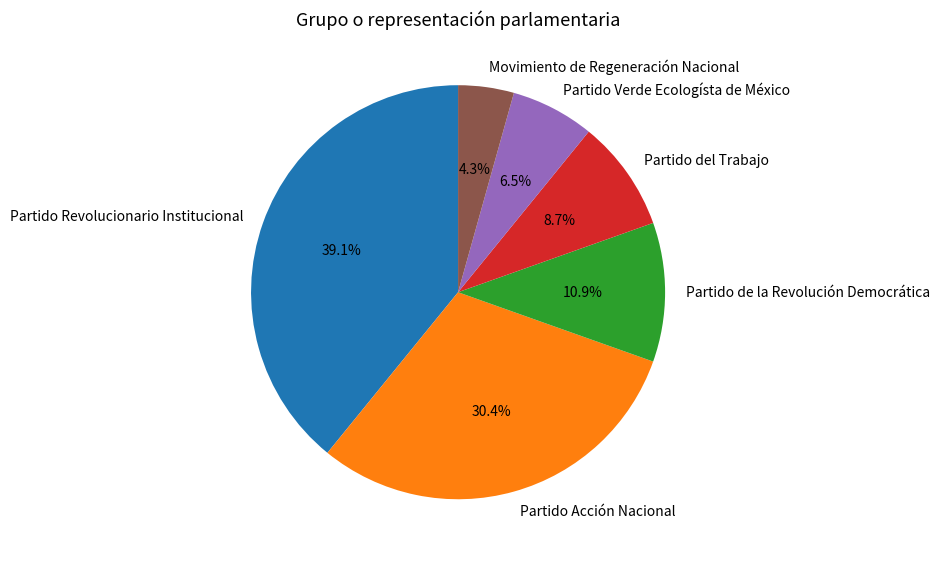

Is Partido Revolucionario Institucional the majority of the pie?

No